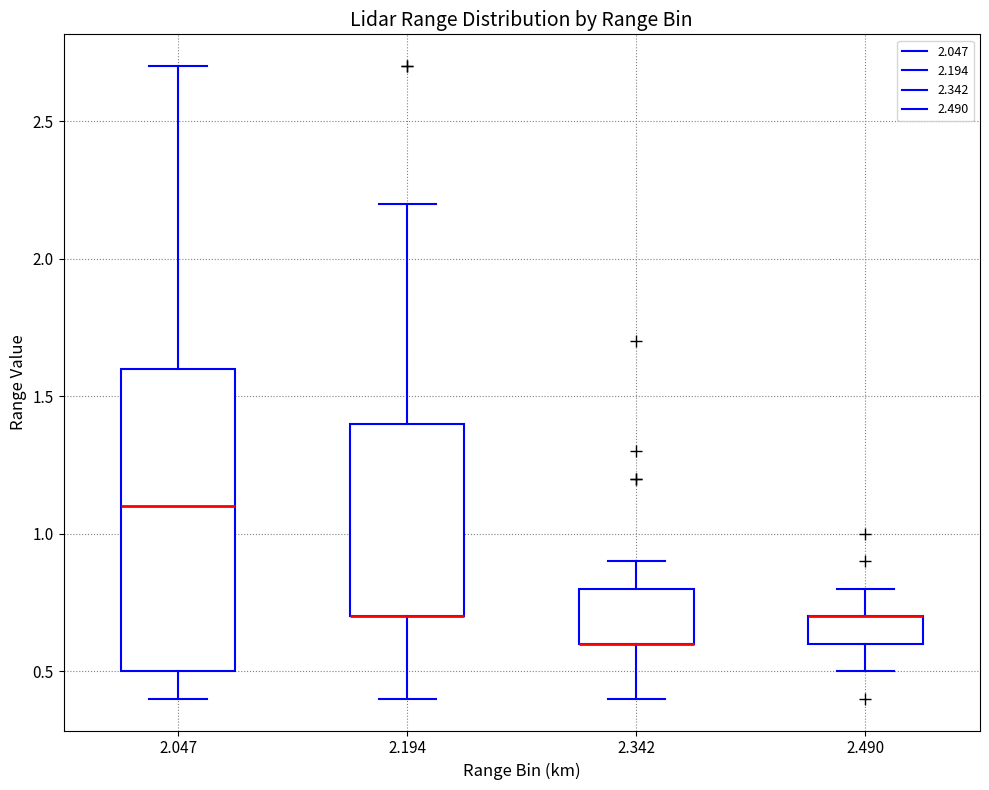

Reading left to right, read every box against the y-axis: the position of its median line, the range the box covers, and the ends of its whiskers. The values are not printed on the chart, so give them approximately, as read against the axis.

2.047: median 1.1, box 0.5 to 1.6, whiskers 0.4 to 2.7
2.194: median 0.7 (drawn on the box's lower edge), box 0.7 to 1.4, whiskers 0.4 to 2.2
2.342: median 0.6 (drawn on the box's lower edge), box 0.6 to 0.8, whiskers 0.4 to 0.9
2.490: median 0.7 (drawn on the box's upper edge), box 0.6 to 0.7, whiskers 0.5 to 0.8